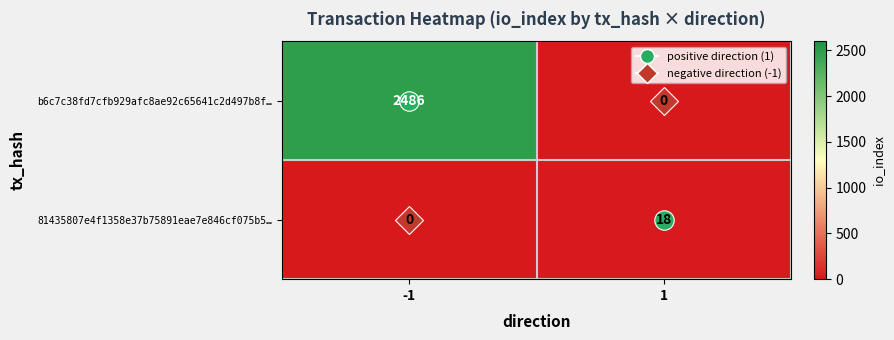

Which series changed the most between -1 and 1?

b6c7c38fd7cfb929afc8ae92c65641c2d497b8f…